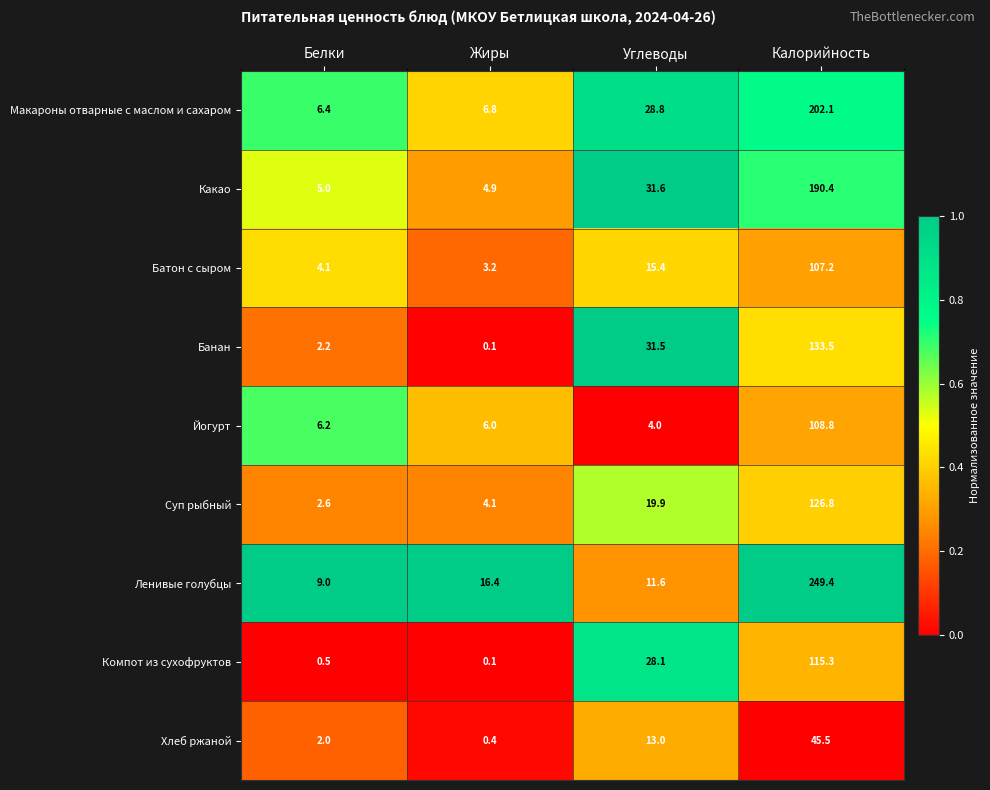

What is the spread (max minus min) of values at Белки?

8.5